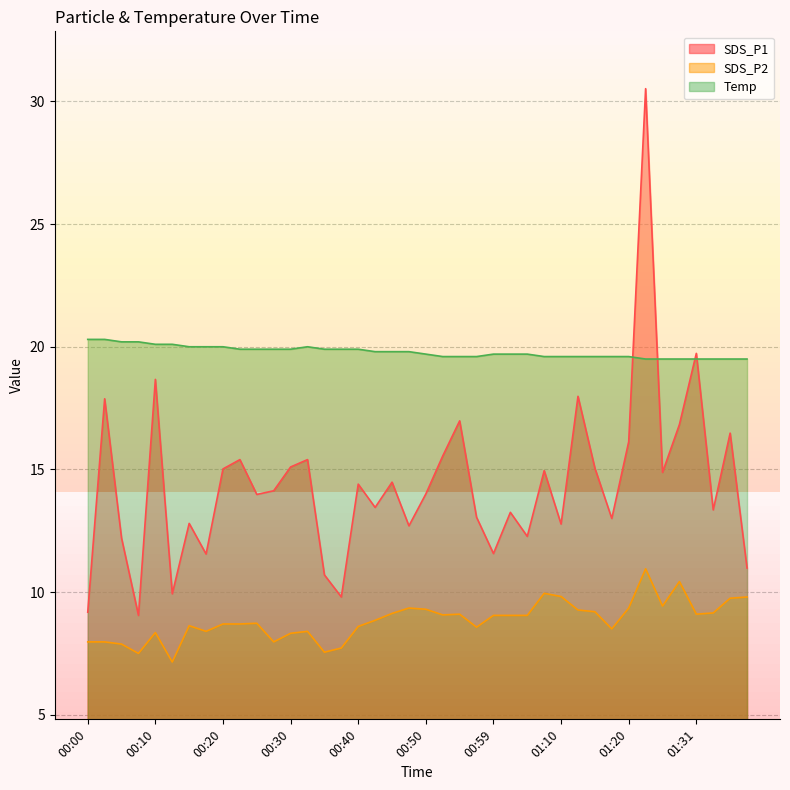

What is the value of the SDS_P2 point at the 35th from the left?

9.4